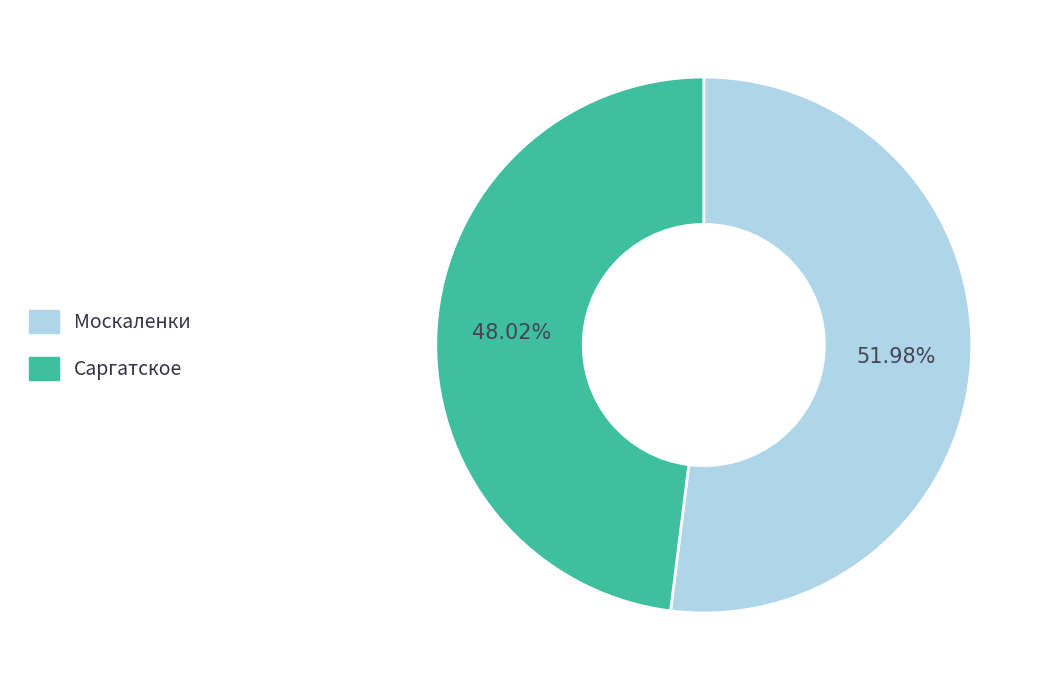

Approximately how many times larger is the value at Москаленки compared to Саргатское?

1.1